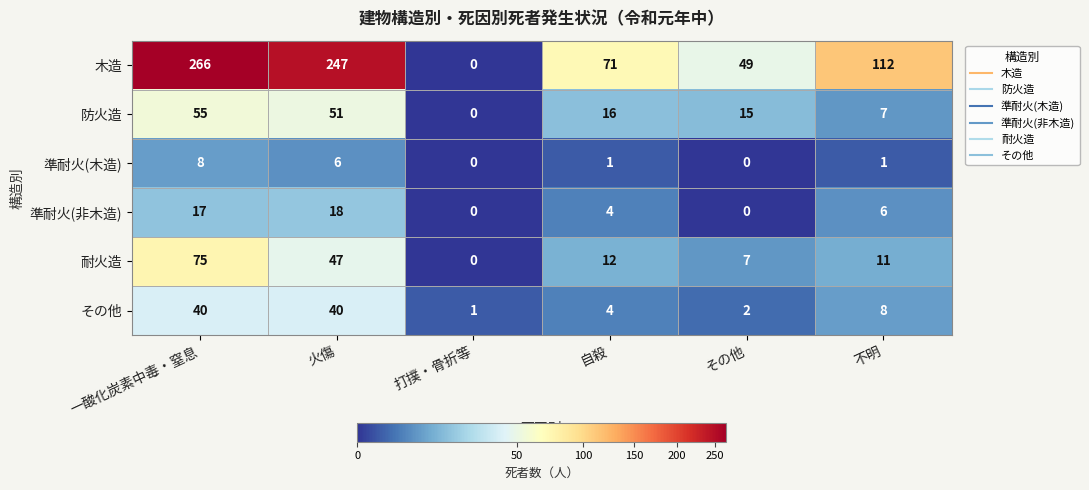

Which series has the largest total across all categories?

木造